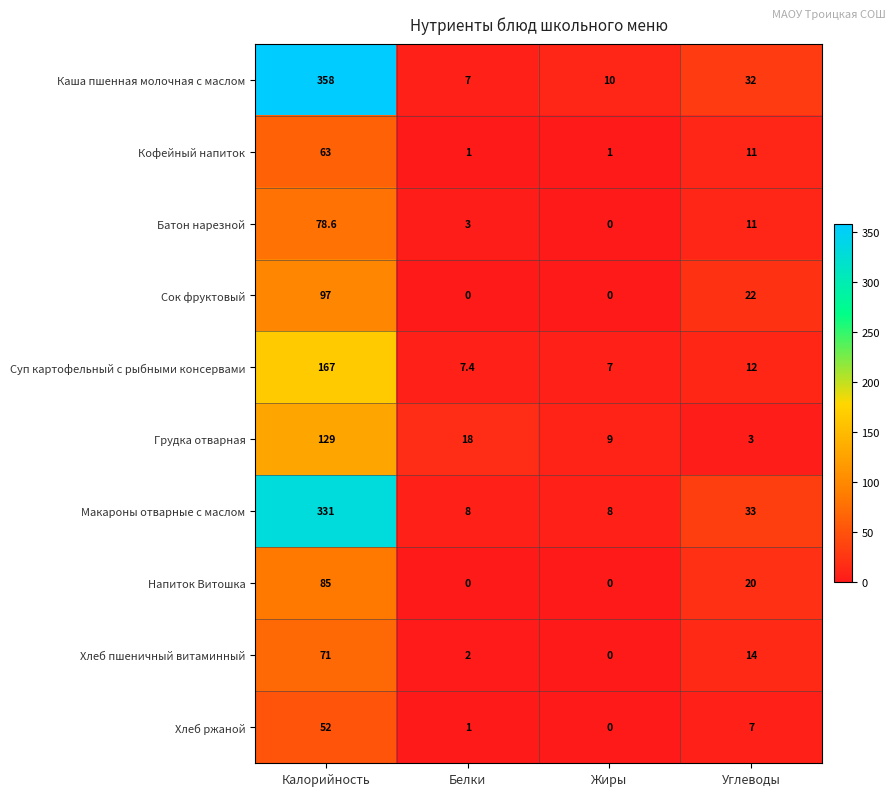

What is the total value across all series at Углеводы?

165.0